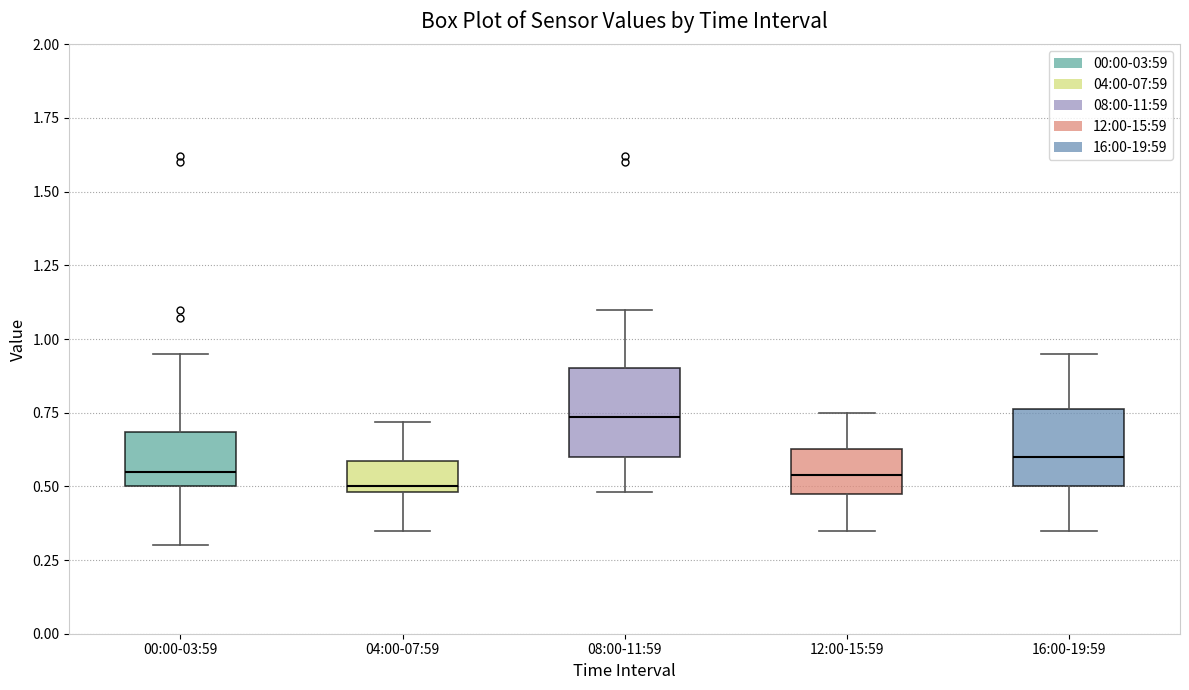

Where is the upper edge of the box for 00:00-03:59 on the y-axis? The values are not printed on the chart, so give them approximately, as read against the axis.

0.70